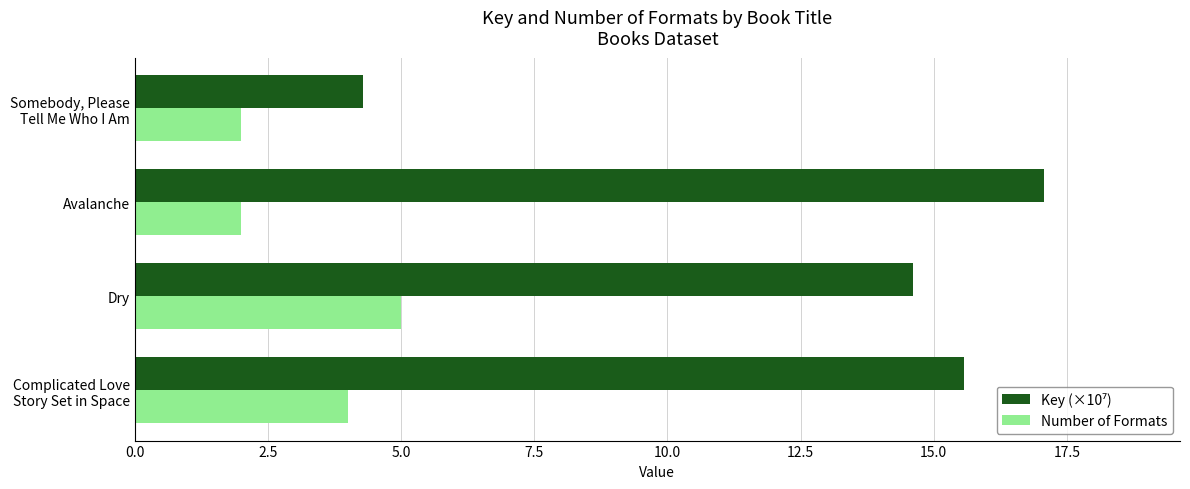

How many series are shown in this chart?

2